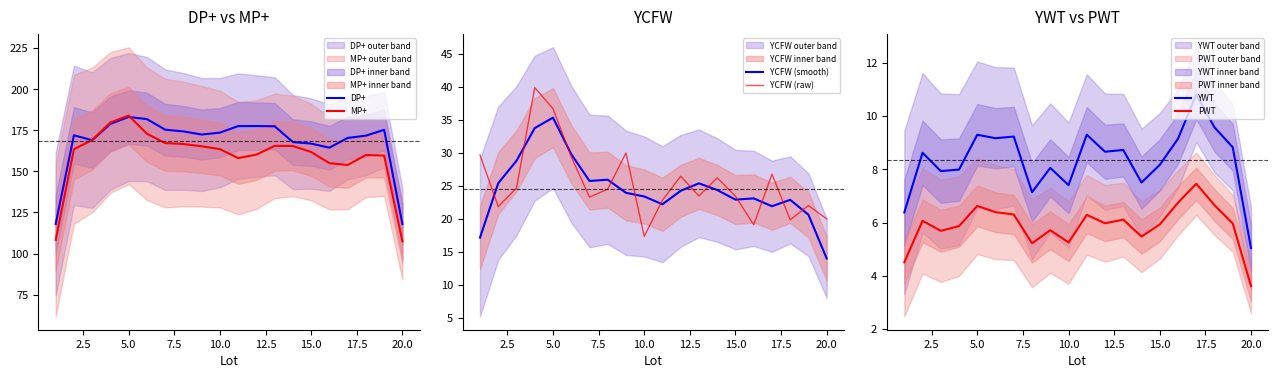

The value of PWT at 5.0 is 6.6. True or false?

True